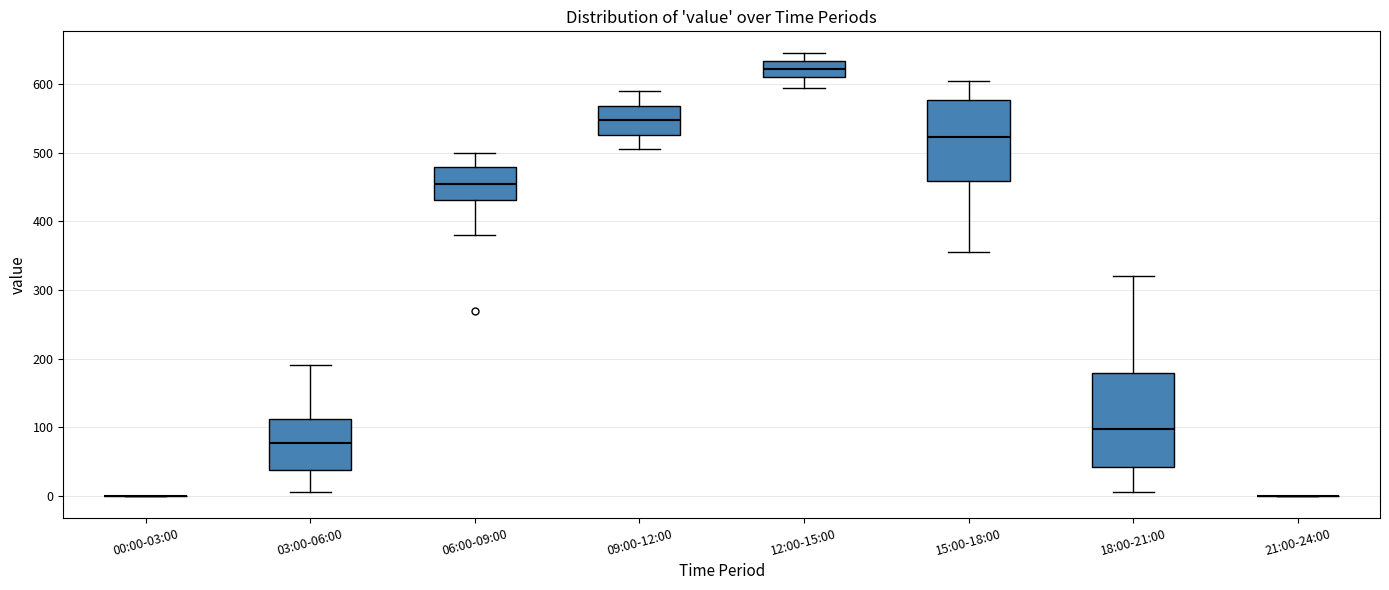

Reading left to right, transcribe this box plot: for each box, give where its median line is, the range the box spans, and where its two whiskers end, as read against the y-axis. The values are not printed on the chart, so give them approximately, as read against the axis.

00:00-03:00: box collapsed to a line at 0, whiskers 0 to 0
03:00-06:00: median 80, box 40 to 110, whiskers 10 to 190
06:00-09:00: median 460, box 430 to 480, whiskers 380 to 500
09:00-12:00: median 550, box 530 to 570, whiskers 510 to 590
12:00-15:00: median 620, box 610 to 630, whiskers 600 to 650
15:00-18:00: median 520, box 460 to 580, whiskers 360 to 610
18:00-21:00: median 100, box 40 to 180, whiskers 10 to 320
21:00-24:00: box collapsed to a line at 0, whiskers 0 to 0